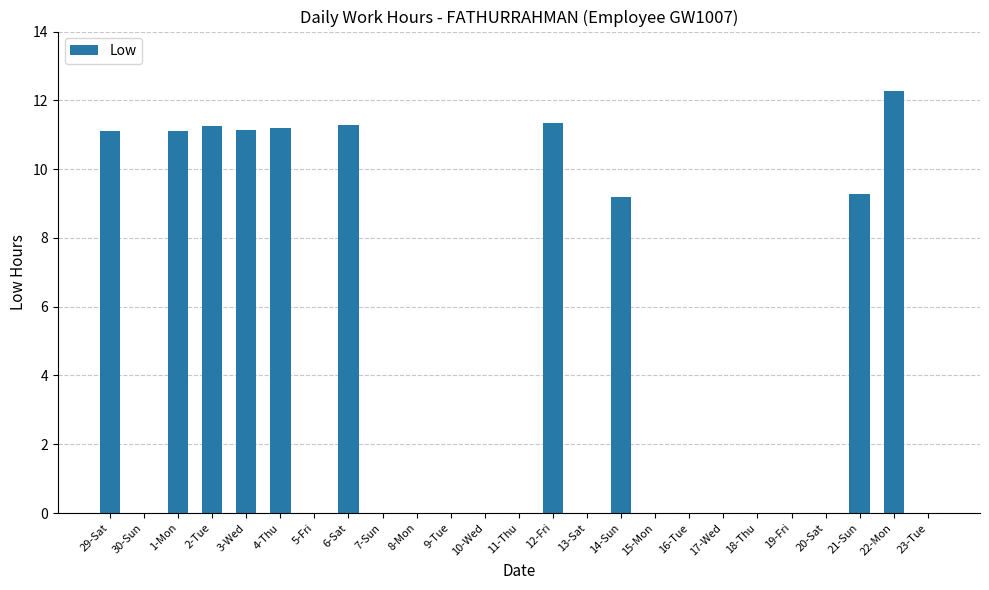

Which has a higher value, 30-Sun or 29-Sat?

29-Sat